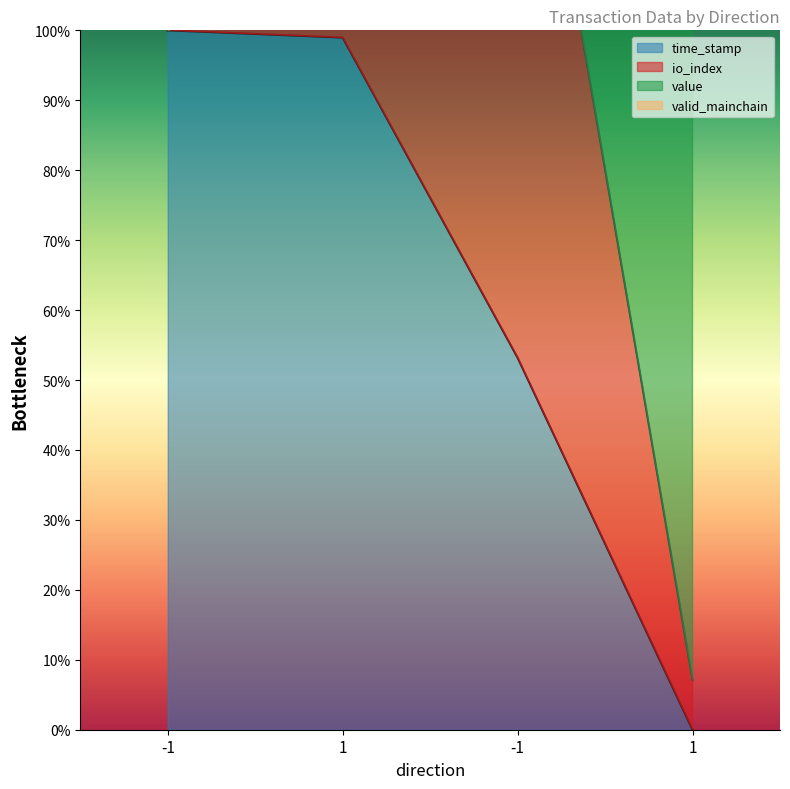

True or false: io_index and time_stamp intersect in this chart.

False